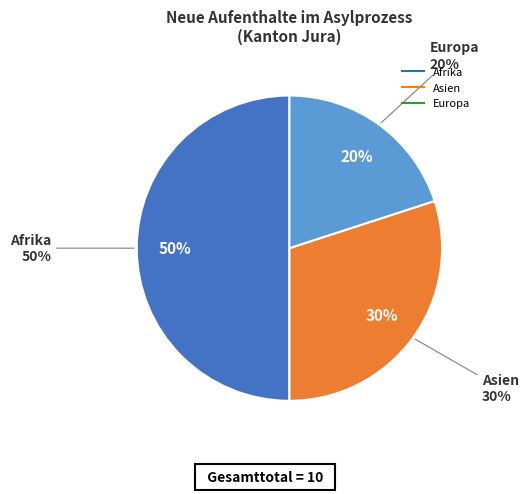

How much of the chart is everything except Asien?

70.0%